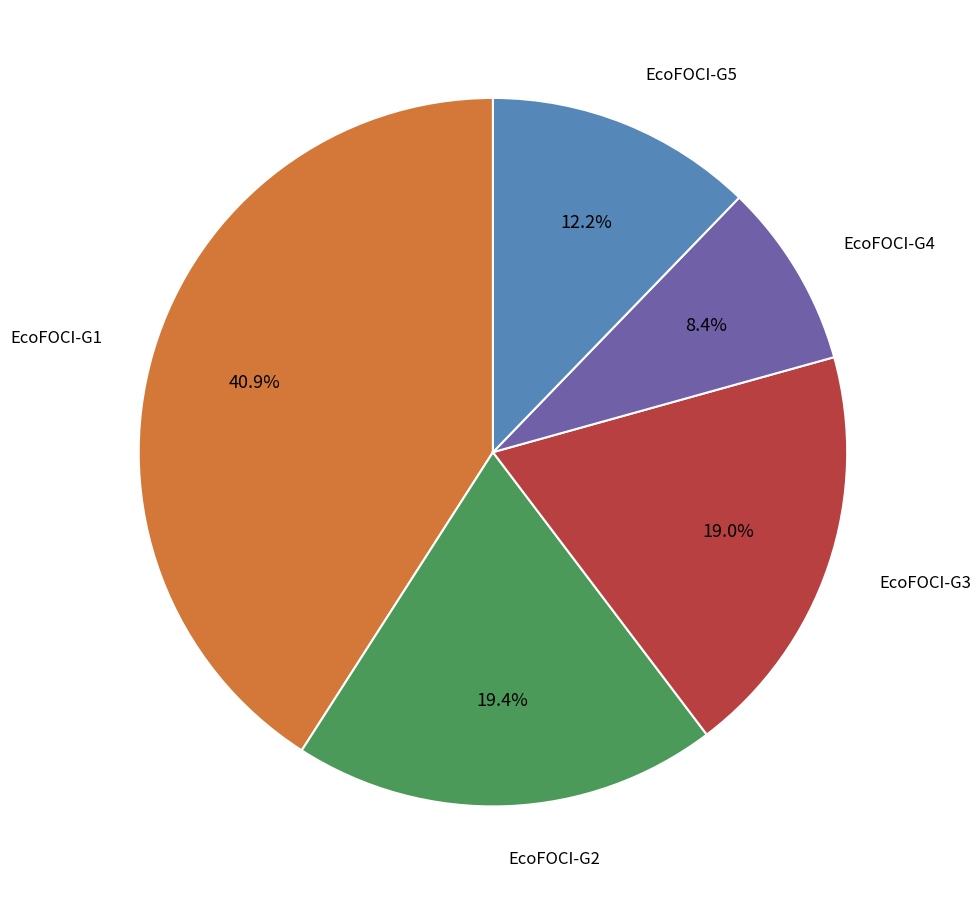

Is there a majority slice in this chart?

No